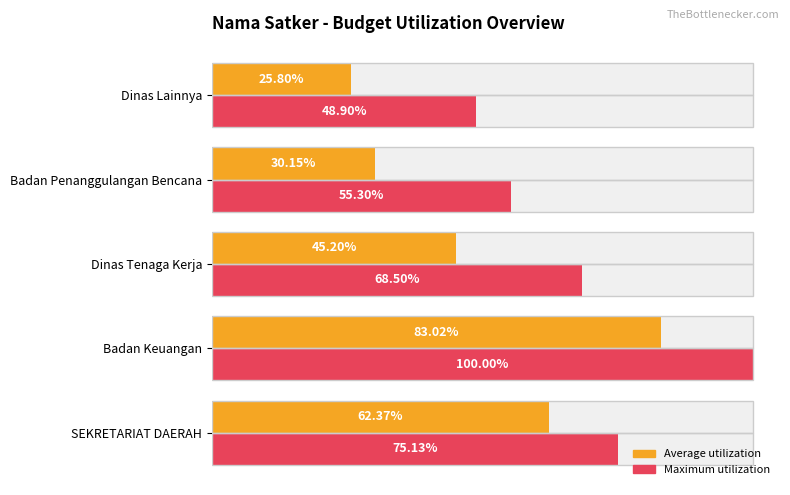

How many data points does each series have?

5